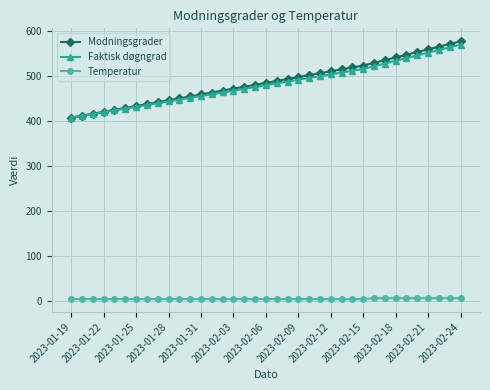

Which series has the widest spread of values?

Modningsgrader